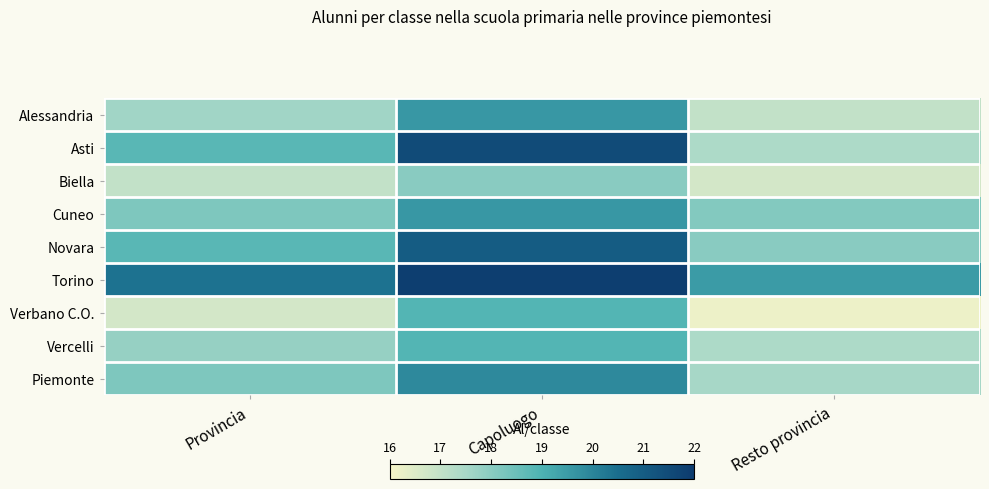

At Resto provincia, list the series in order from largest to smallest.

Torino, Cuneo, Novara, Piemonte, Asti, Vercelli, Alessandria, Biella, Verbano C.O.